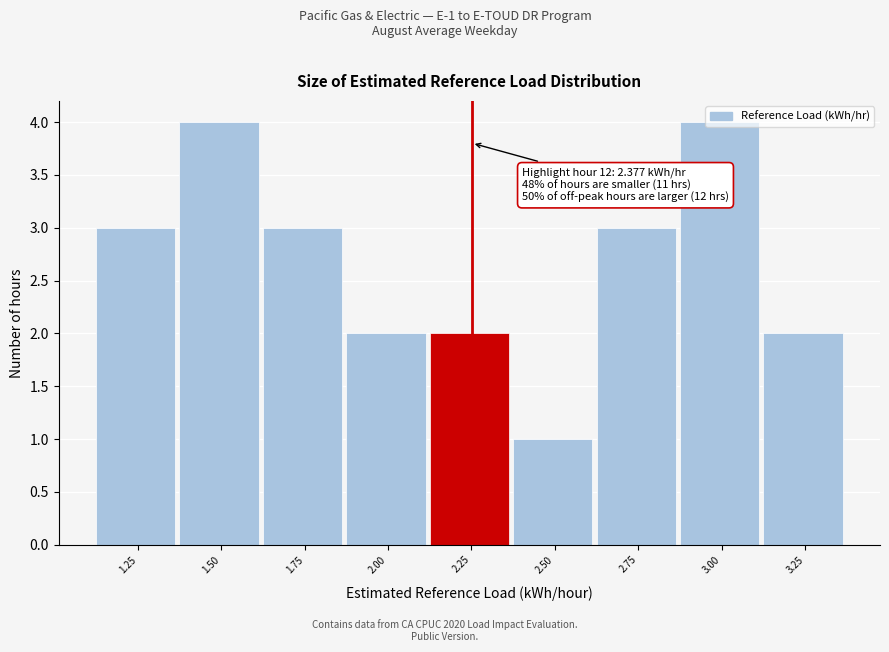

Is it true that the value at 3.25 is 2?

True